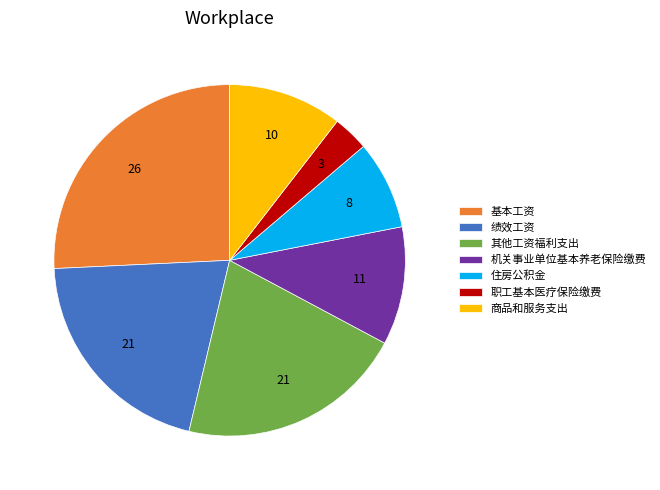

True or false: 其他工资福利支出 accounts for 21% of the total.

True